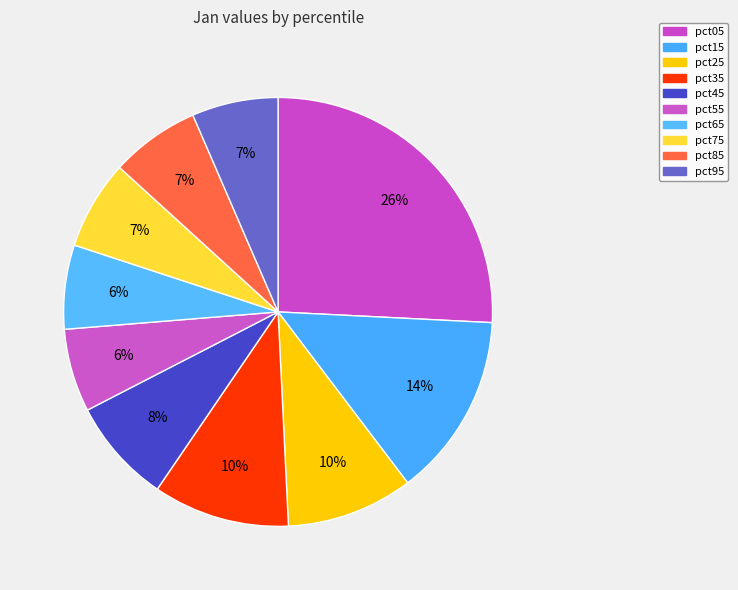

Count the number of slices in the pie.

10